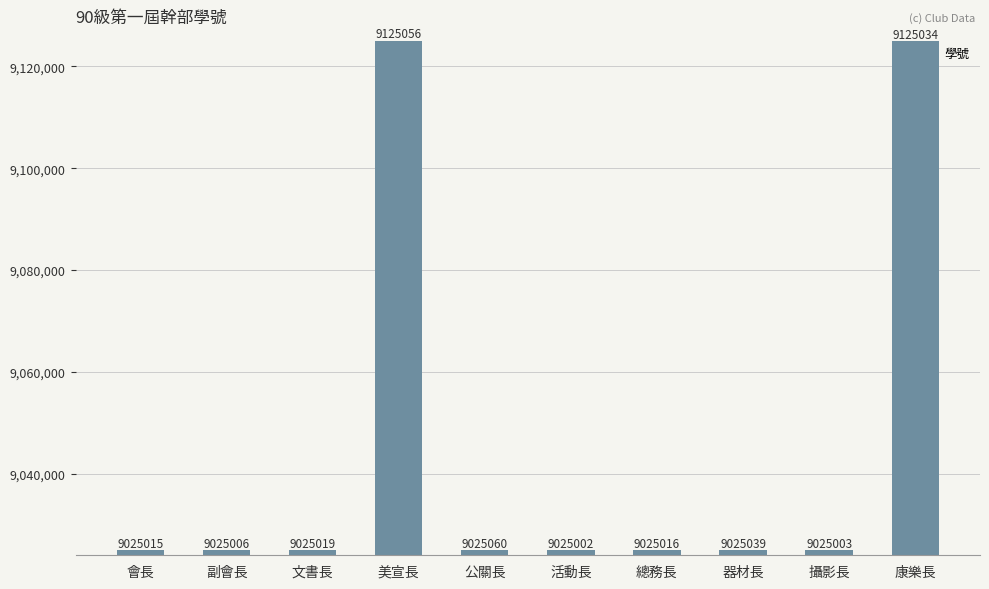

True or false: the data shows 9125034 at 康樂長.

True